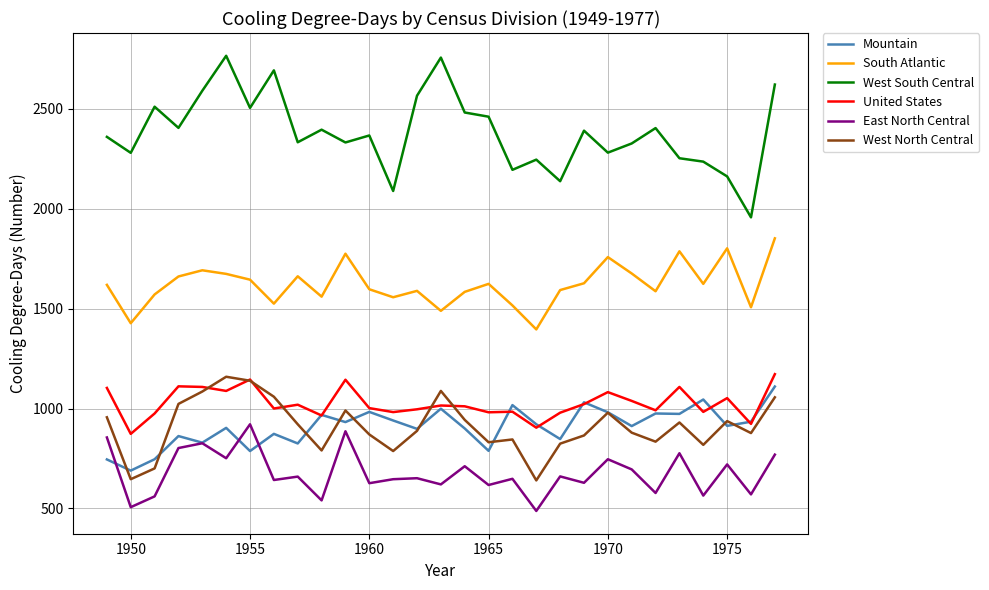

What is the maximum value for Mountain?

1110